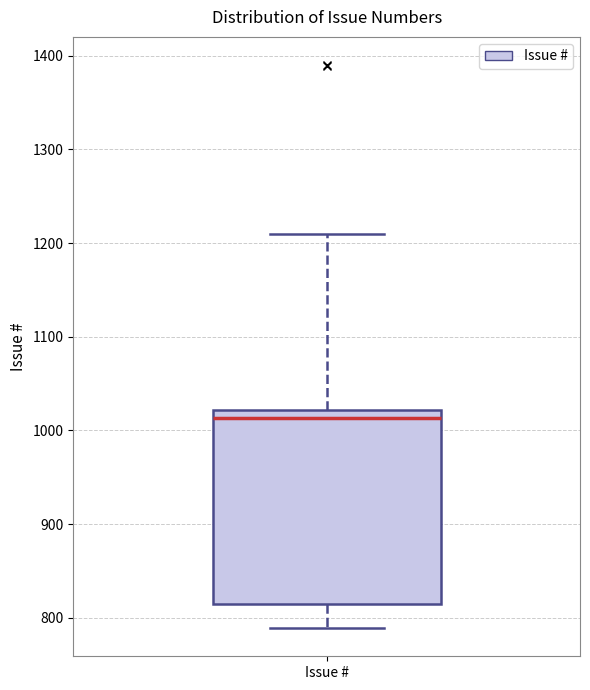

Transcribe this box plot: give where the median line is, the range the box spans, and where the two whiskers end, as read against the y-axis. The values are not printed on the chart, so give them approximately, as read against the axis.

median 1010, box 820 to 1020, whiskers 790 to 1210